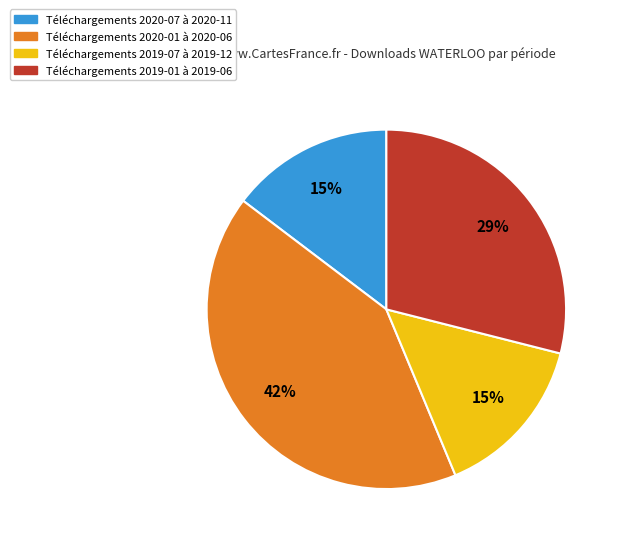

How many slices are in this pie chart?

4